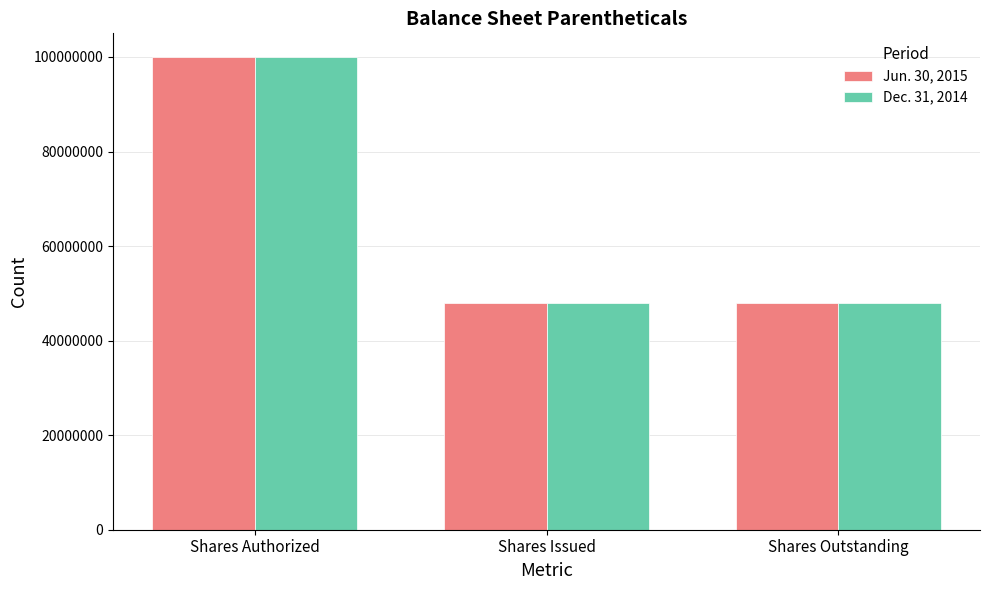

What is the label of the 3rd bar from the left?

Shares Outstanding